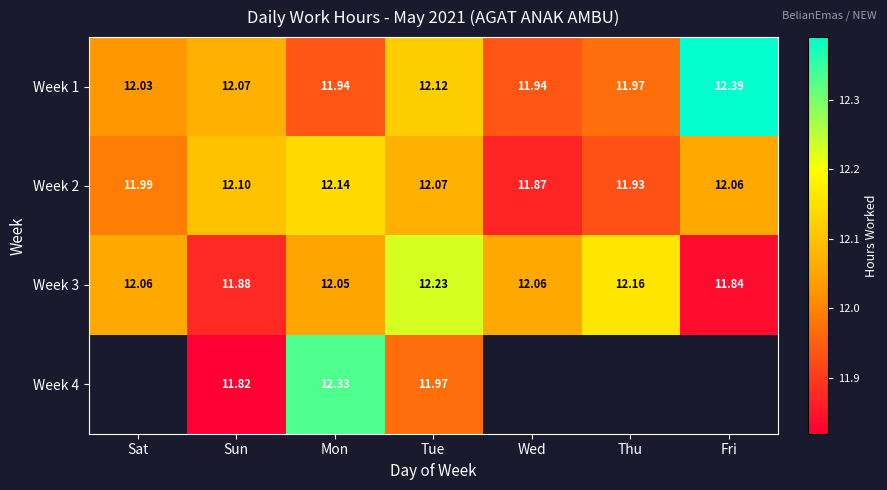

At how many categories does at least one series exceed 11?

7